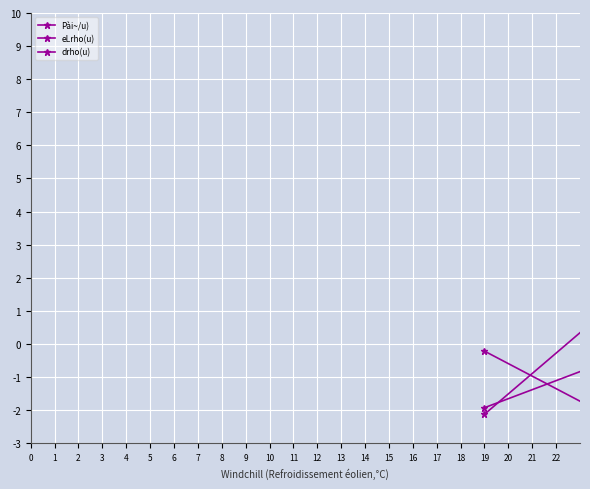

What is the difference between the maximum and minimum values in the drho(u) series?

13.0